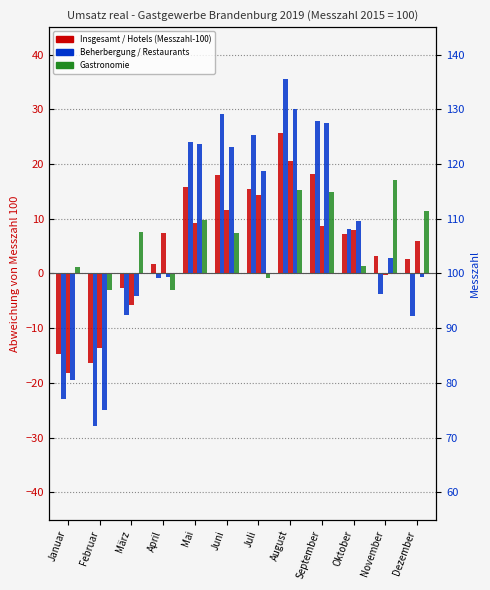

The Gastronomie series shows -0.5 at November. True or false?

False